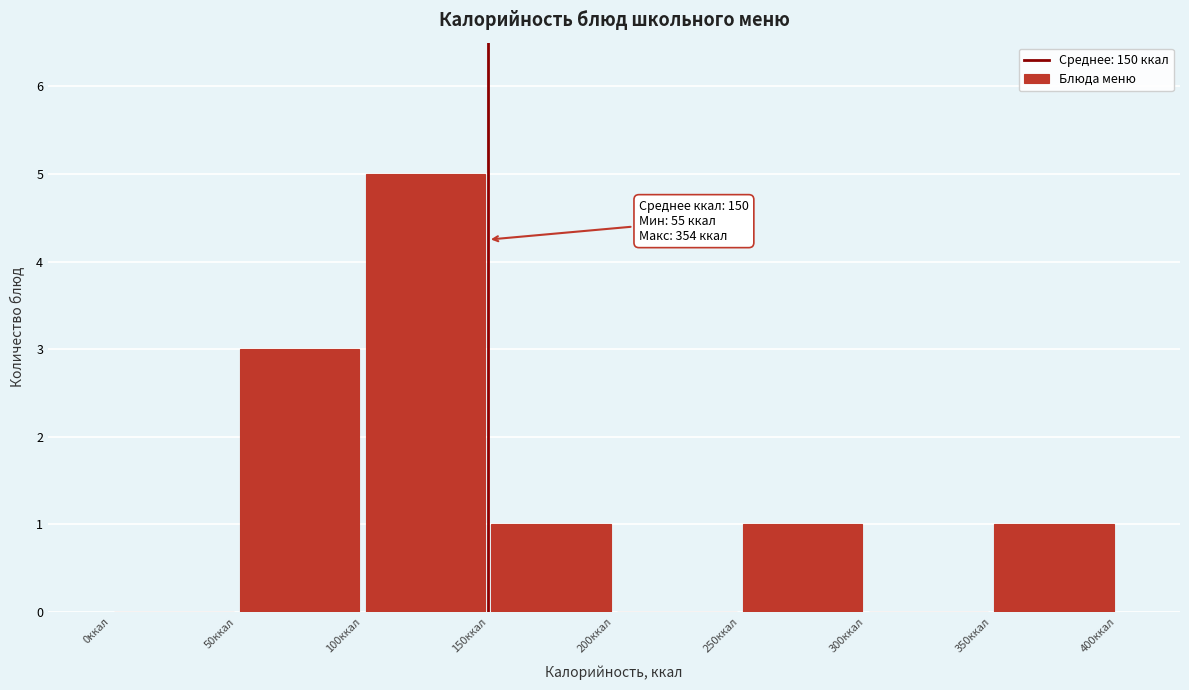

Which range on the x-axis has the tallest bar?

100 to 150